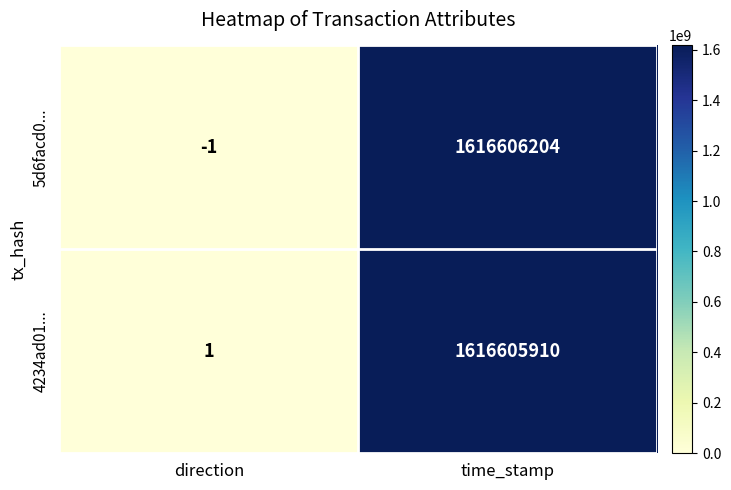

True or false: 4234ad01... has a value of 1616605910 at time_stamp.

True